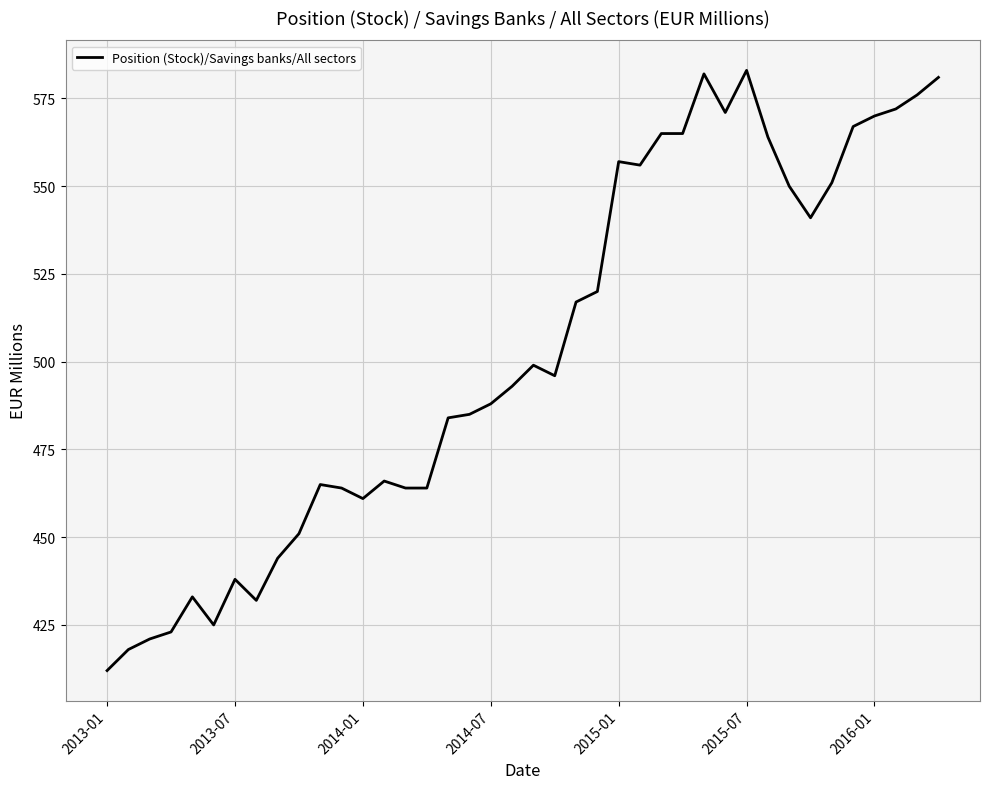

What is the minimum value shown in the chart?

412